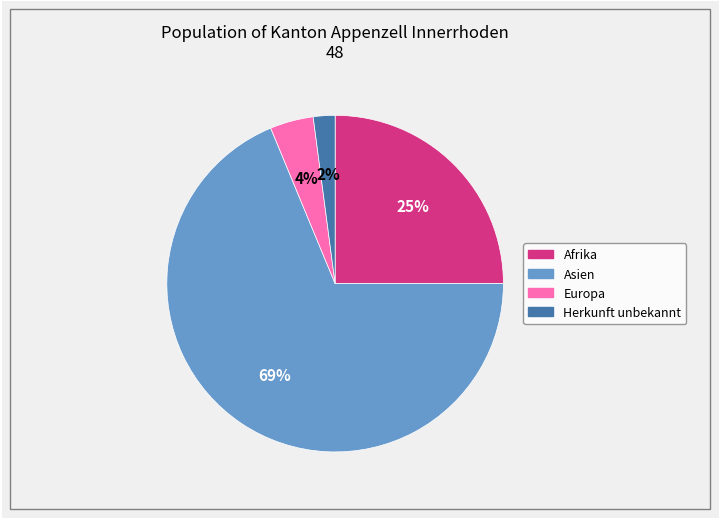

What is the smallest slice in the pie chart?

Herkunft unbekannt